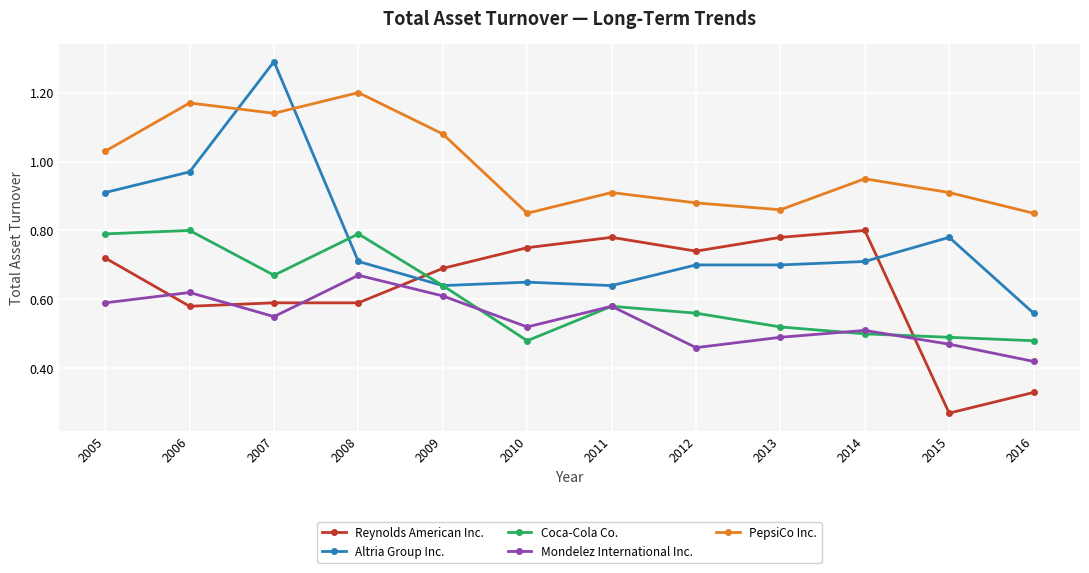

Count the number of data series in this chart.

5